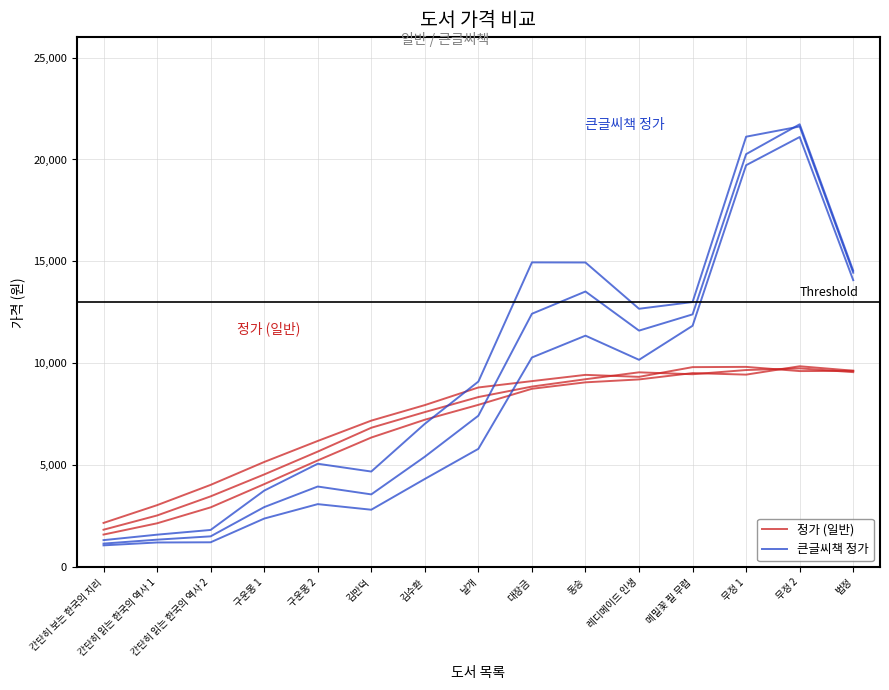

How many lines are shown in the chart?

2